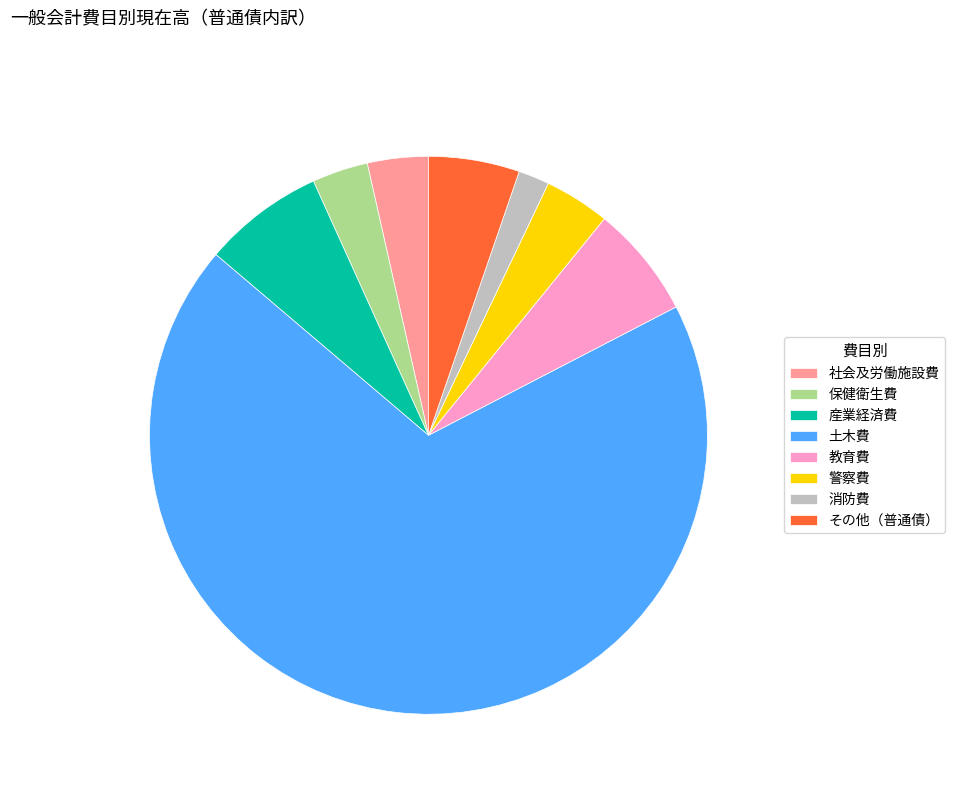

Combined, do 教育費 and 社会及労働施設費 account for over 50%?

No